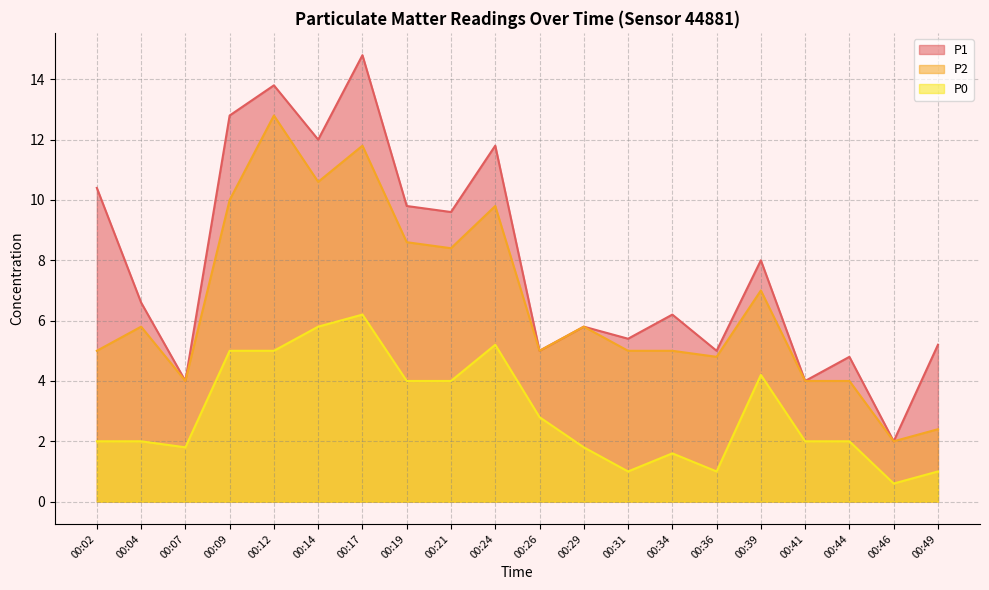

What is the average value of the P1 series?

7.8